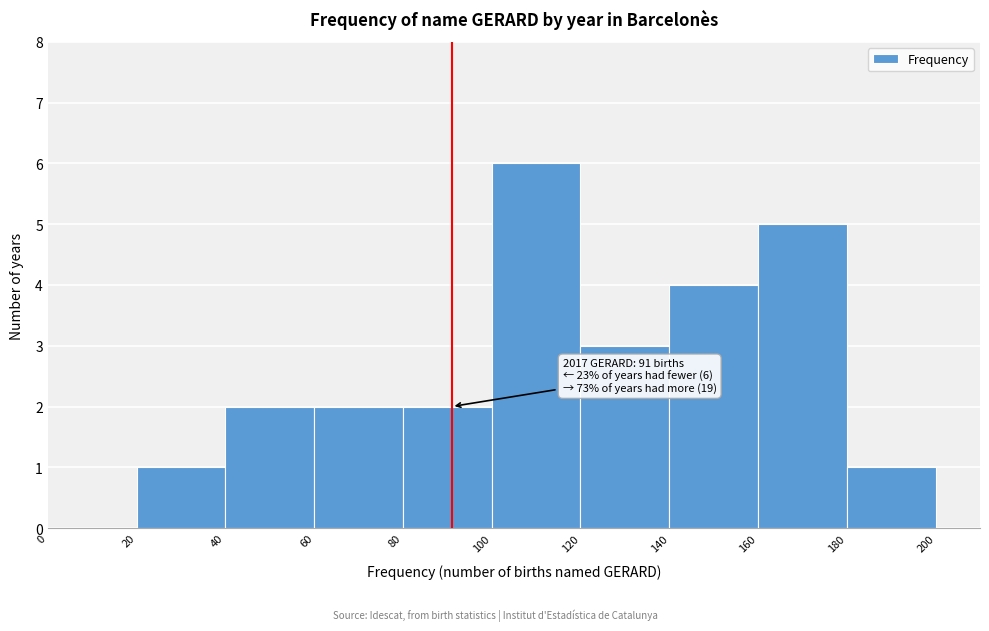

Over which range of the x-axis is the bar tallest?

100 to 120